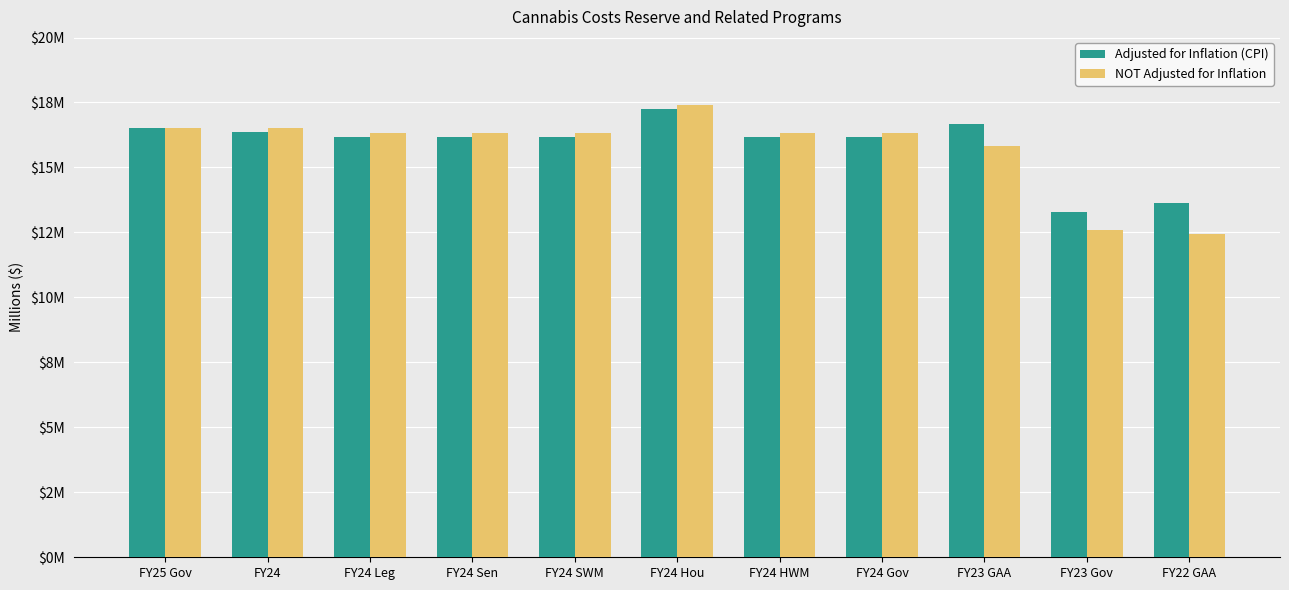

Which series has the largest range (max minus min)?

NOT Adjusted for Inflation